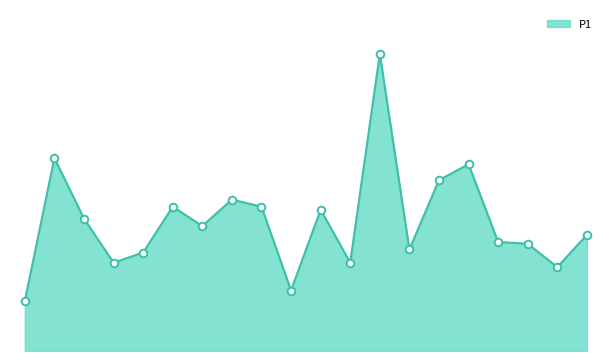

Is this an area chart (filled region under the line)?

Yes